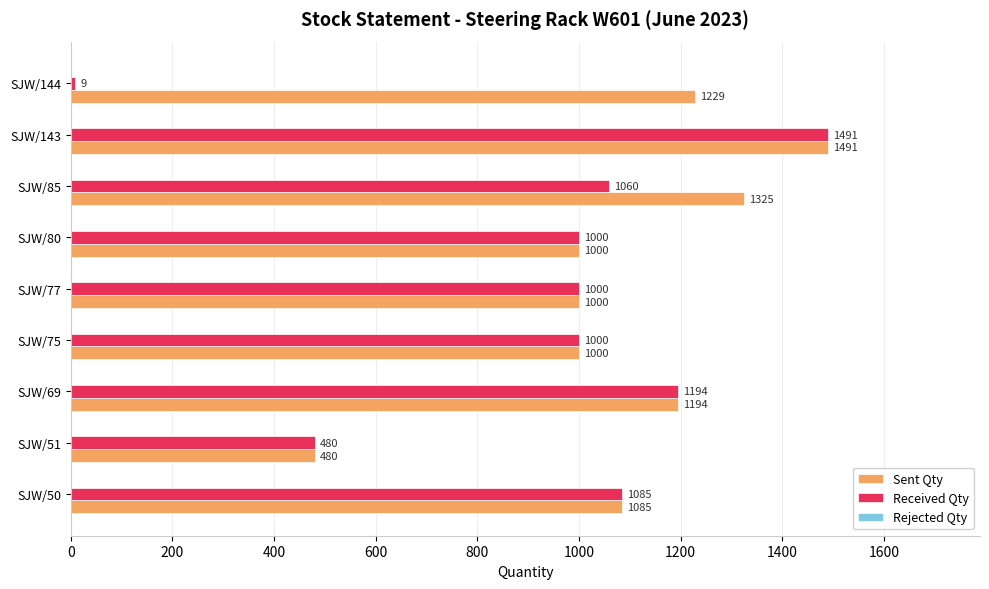

What is the sum of the Sent Qty values at SJW/143 and SJW/51?

1971